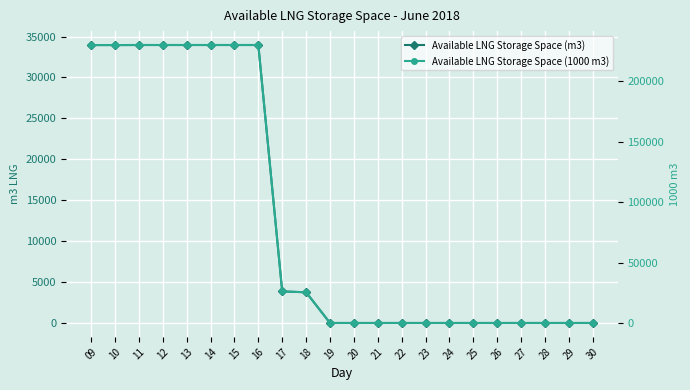

True or false: Available LNG Storage Space (m3) and Available LNG Storage Space (1000 m3) cross at least once.

False